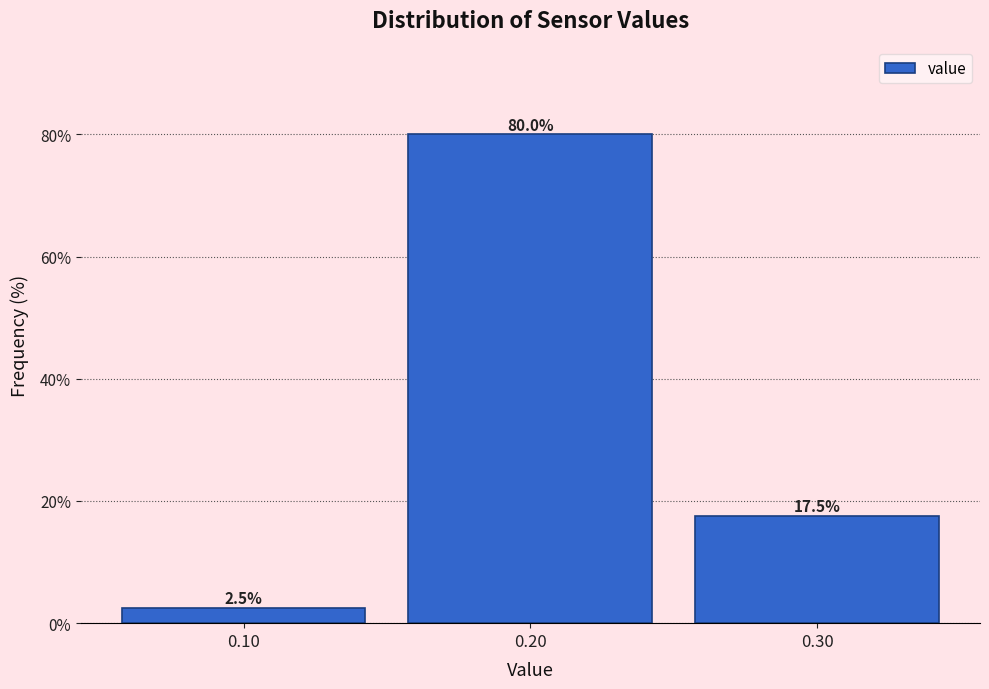

Reading left to right, transcribe this chart: for each bar, give the range it covers on the x-axis and its height.

0.05 to 0.15: 2.5
0.15 to 0.25: 80.0
0.25 to 0.35: 17.5